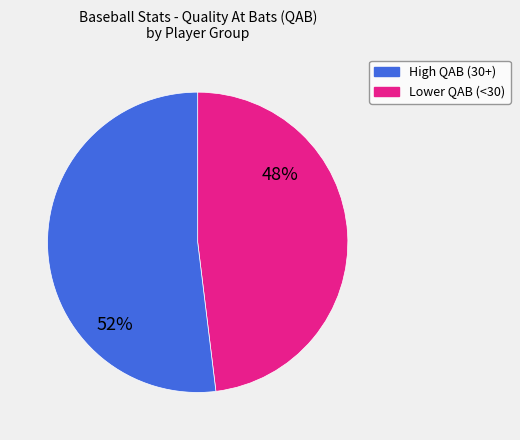

To the nearest percent, what is the average slice percentage?

50%